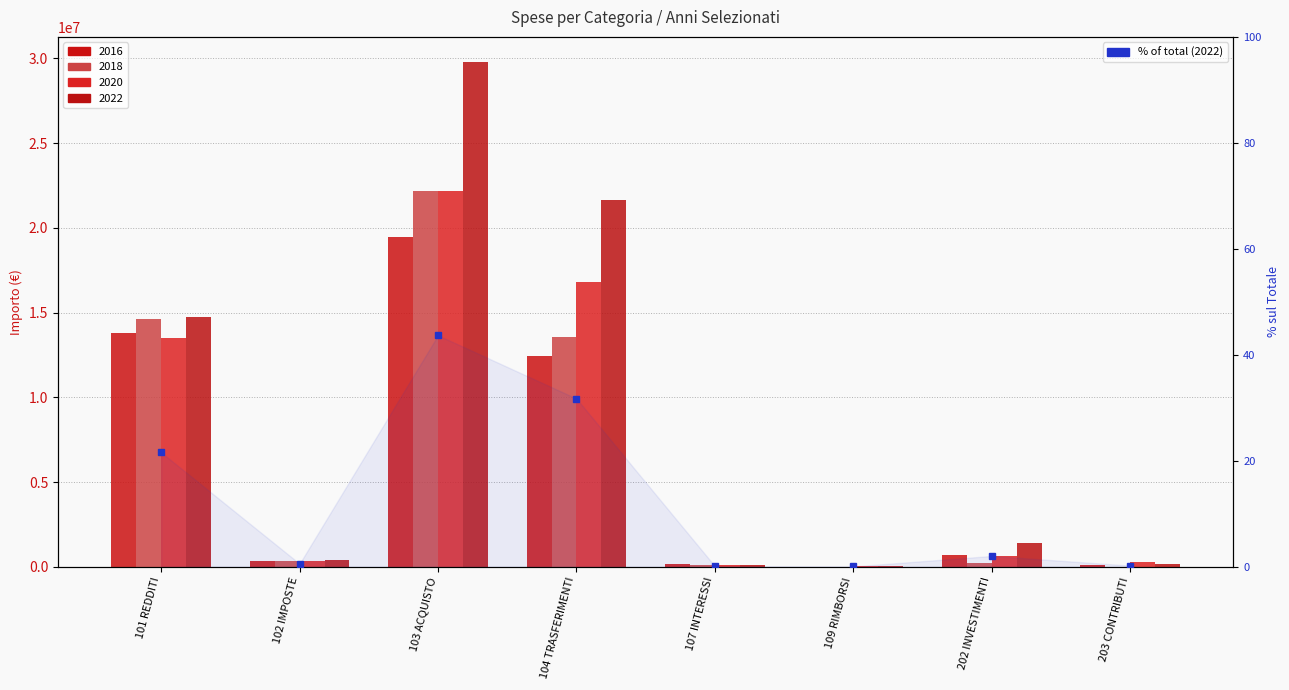

What value does the data have at 102 IMPOSTE?

0.6